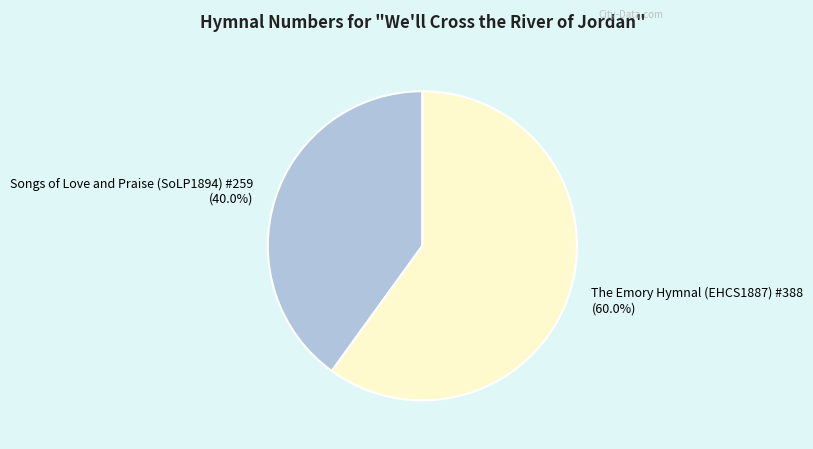

The The Emory Hymnal (EHCS1887) #388 slice represents 45% of the pie. True or false?

False